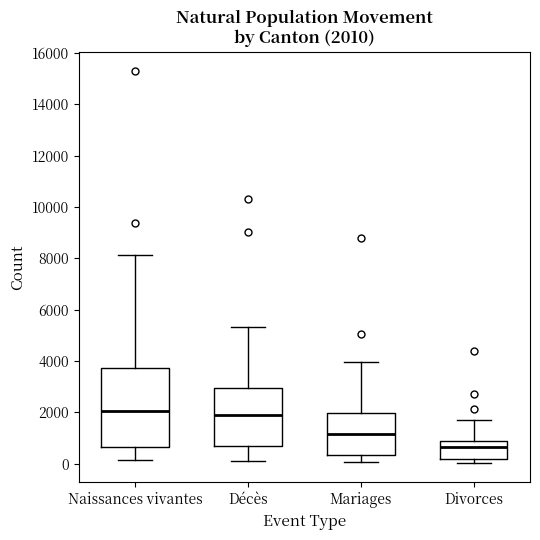

Comparing the boxes themselves (not the whiskers), which one is the tallest?

Naissances vivantes